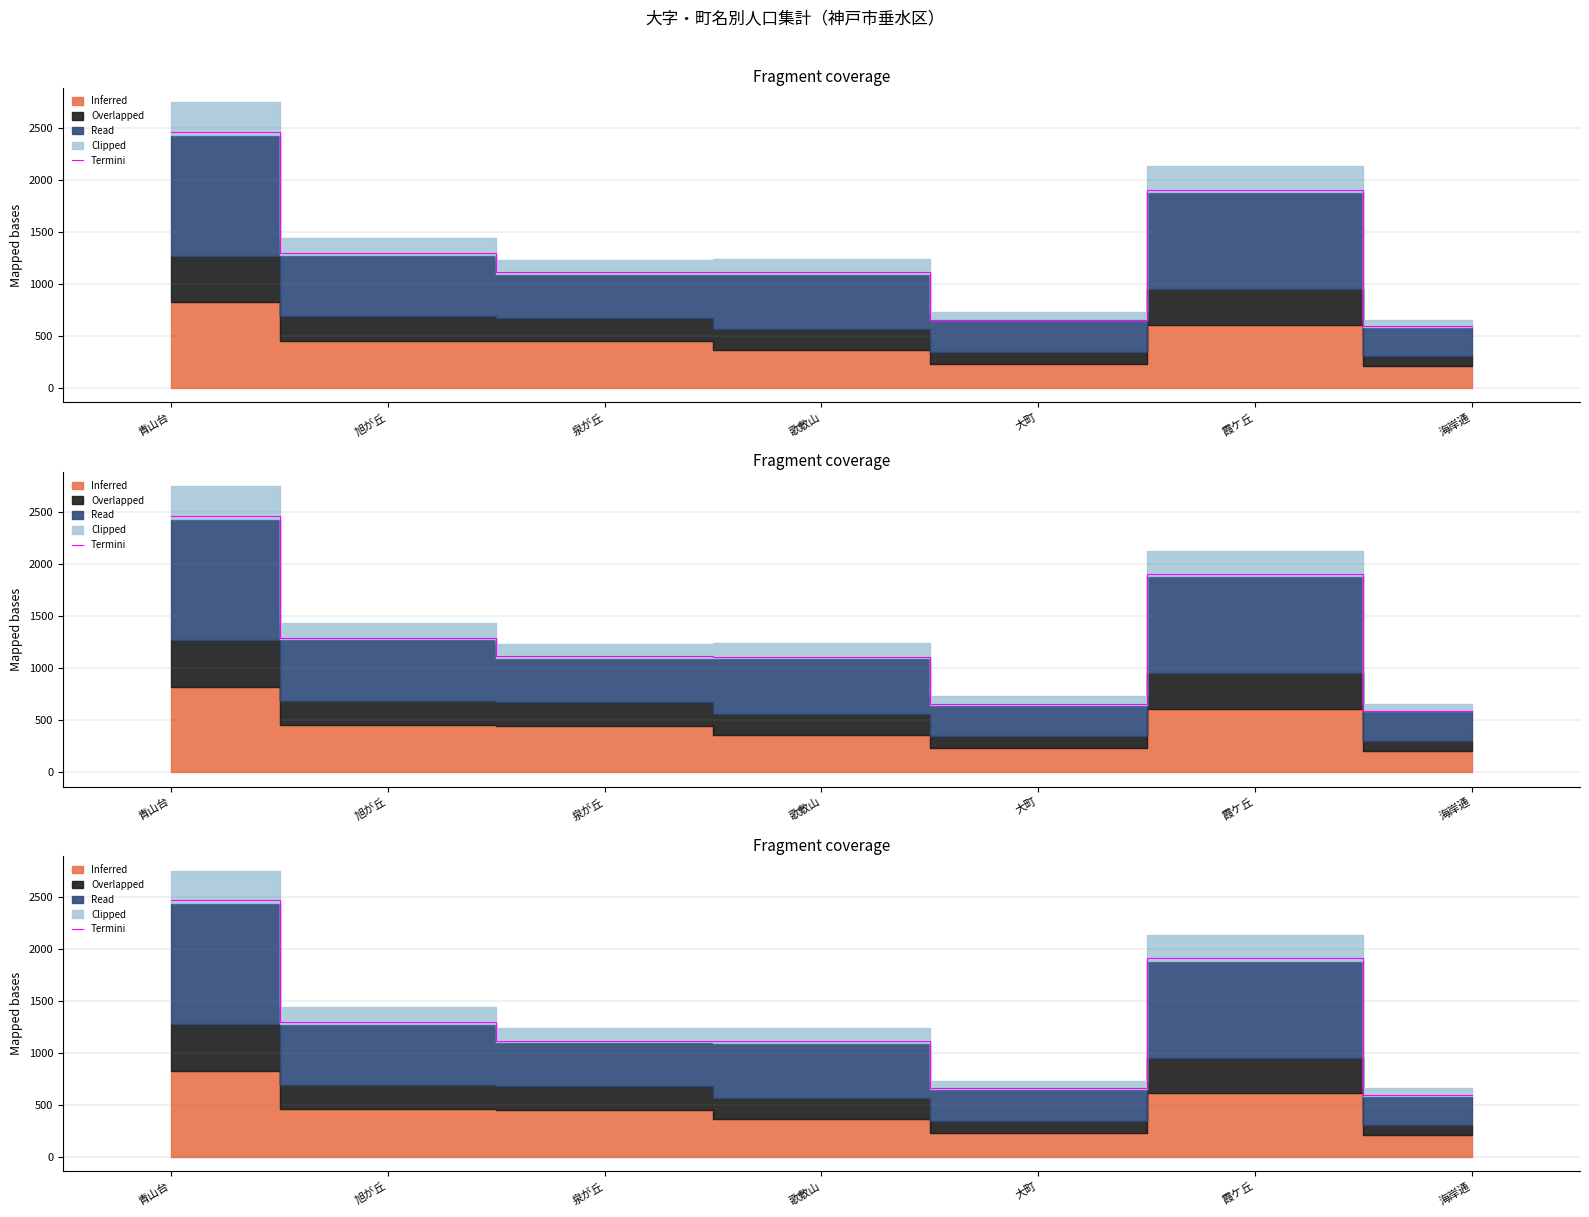

True or false: the data has more than 1 interior local peaks.

False